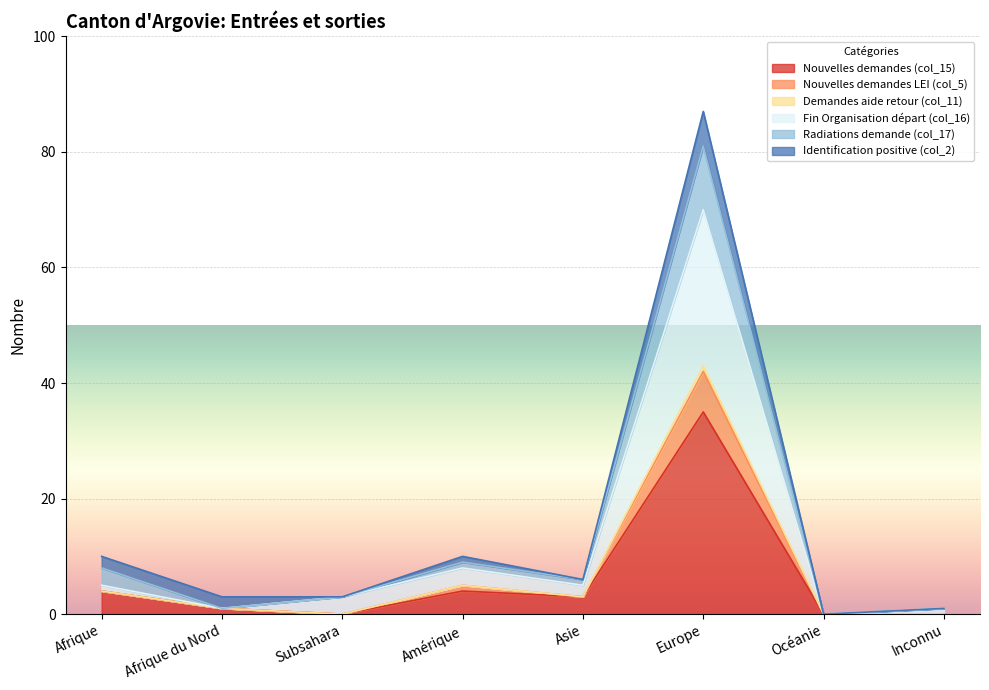

What is the average value of the Nouvelles demandes (col_15) series?

6